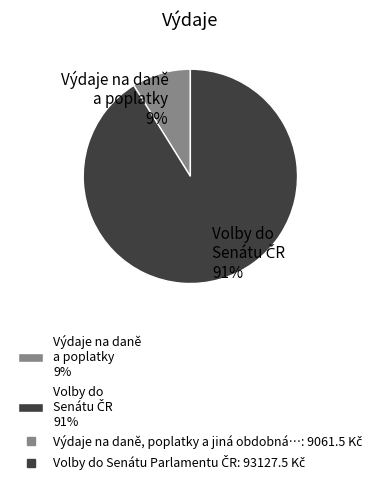

The Výdaje na daně a poplatky 9% slice represents 19% of the pie. True or false?

False